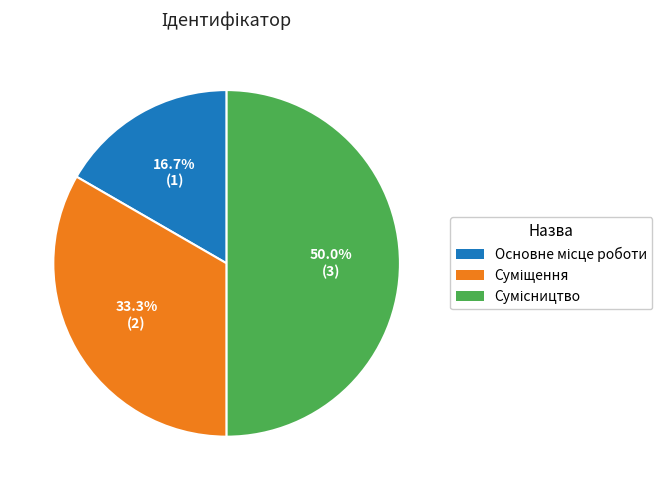

Count the number of slices in the pie.

3